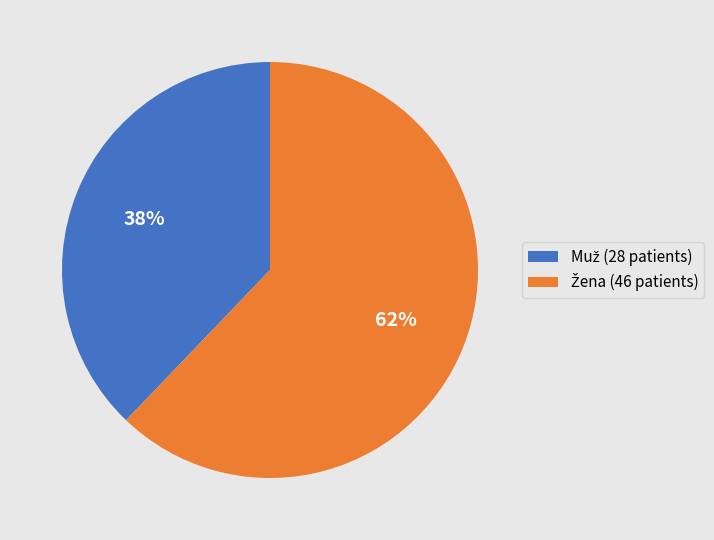

How many segments does this pie chart have?

2